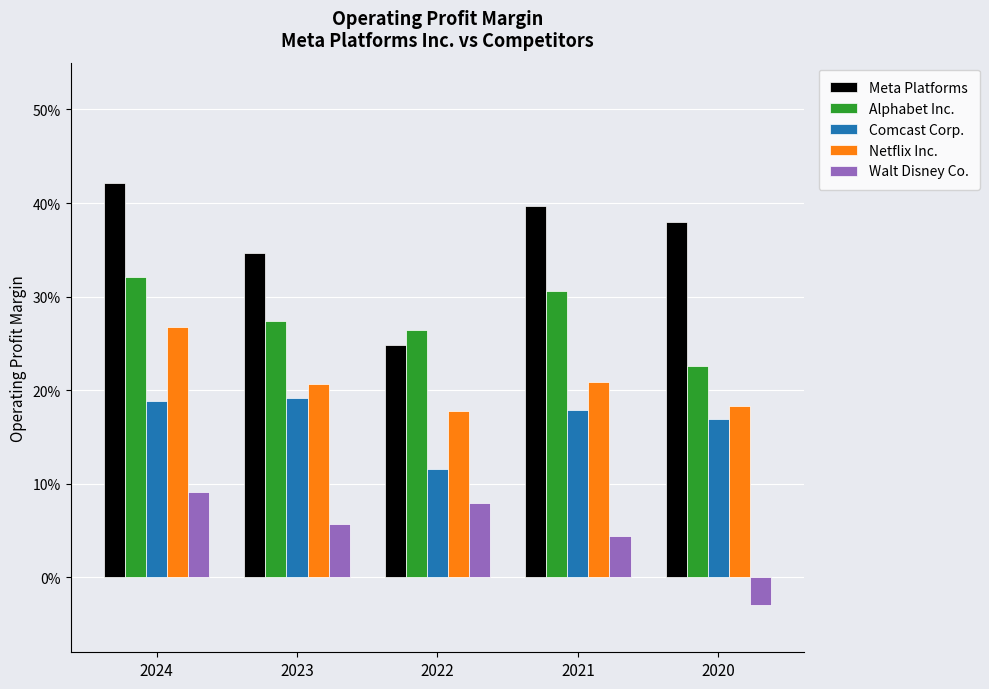

What are all the series names shown in the legend?

Meta Platforms, Alphabet Inc., Comcast Corp., Netflix Inc., Walt Disney Co.